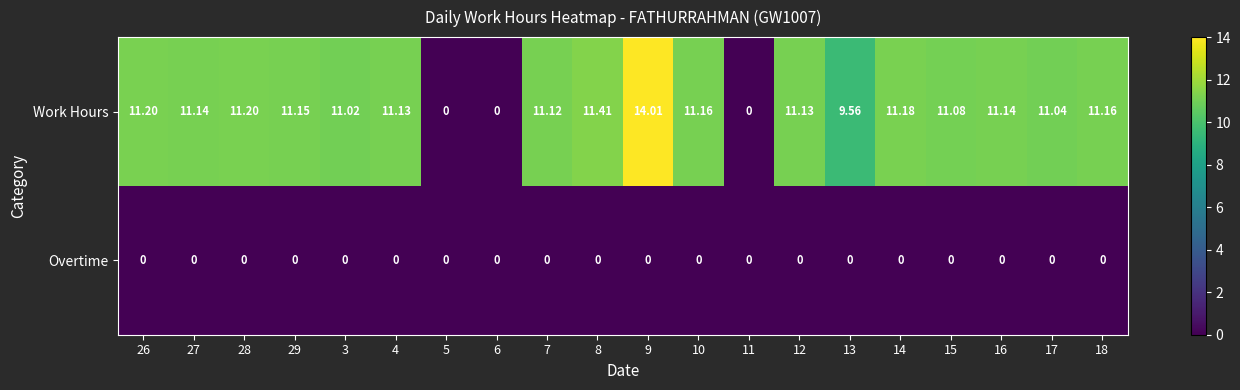

At how many categories does at least one series exceed 5?

17